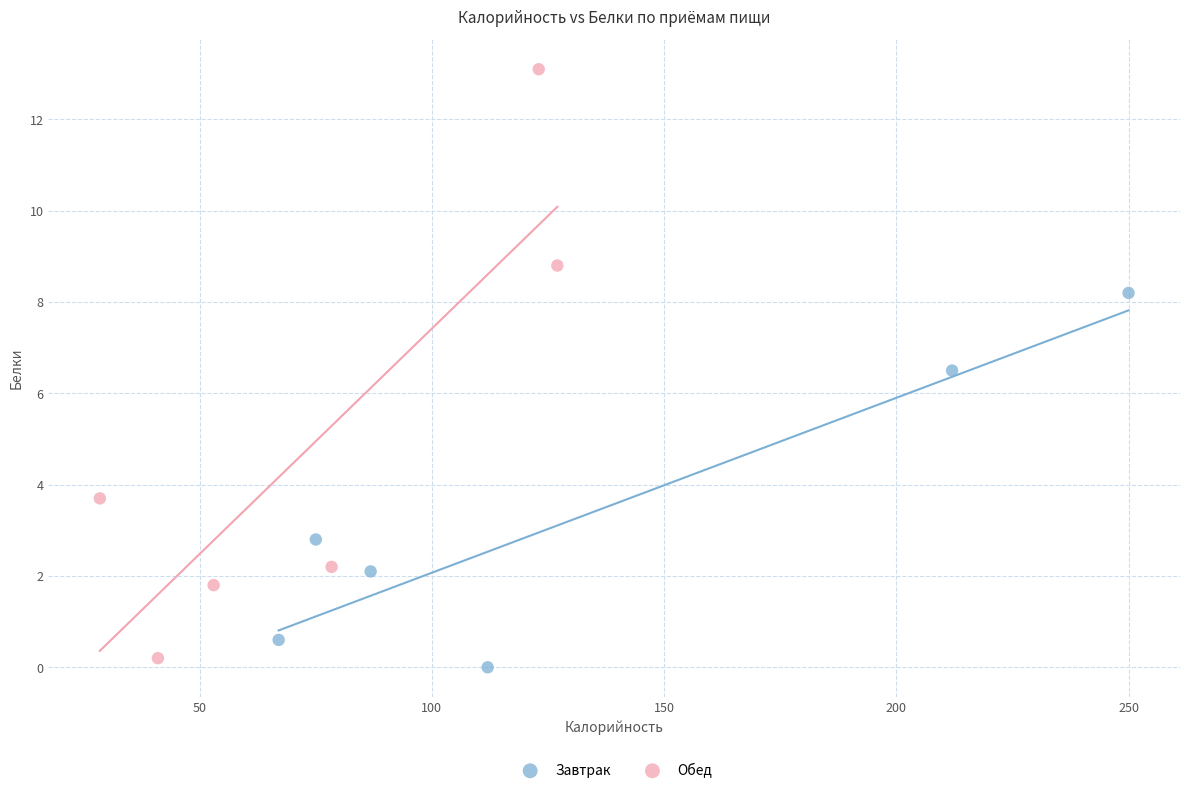

Which series contains the highest Y value?

Обед